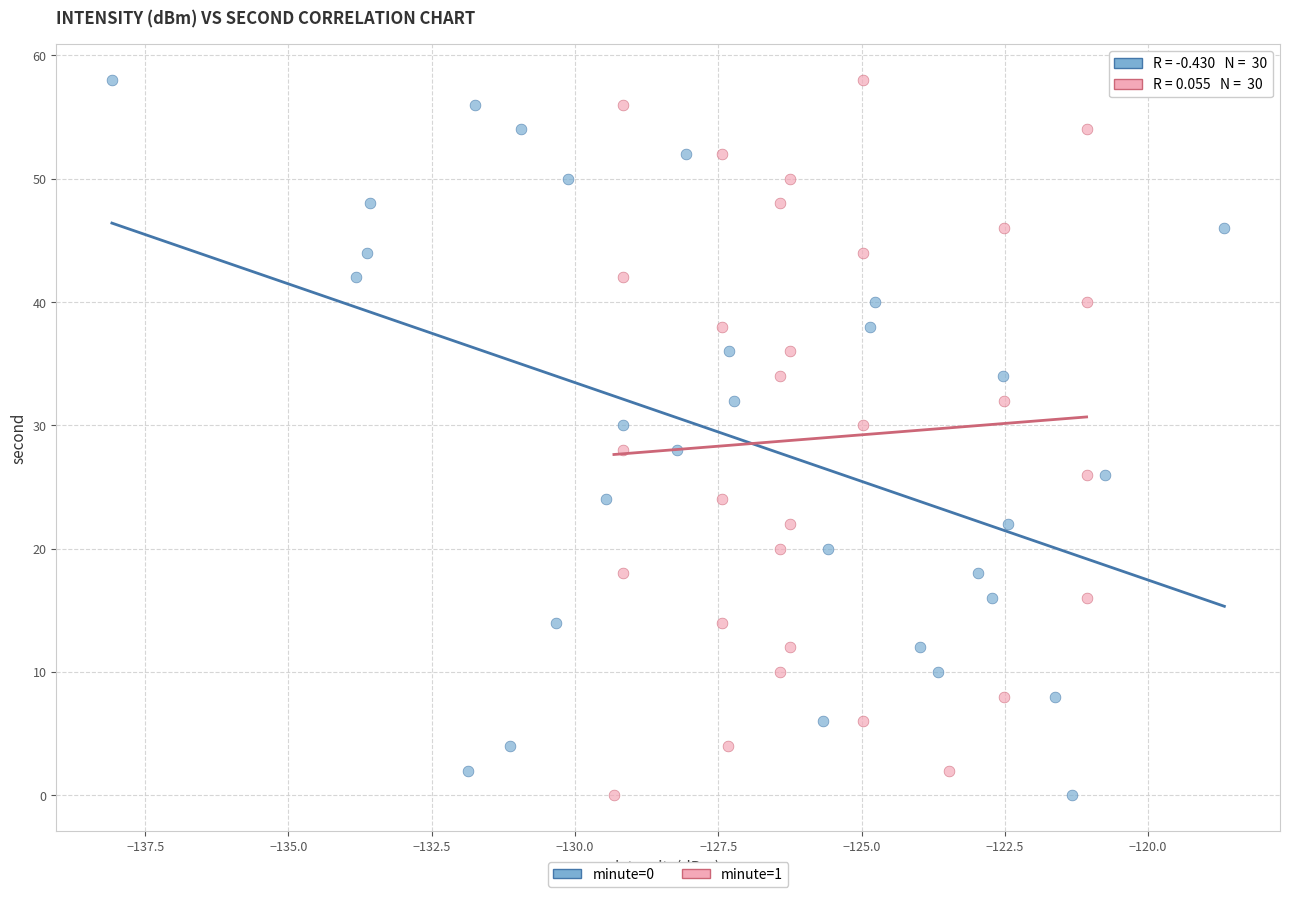

What are all the series names shown in the legend?

minute=0, minute=1